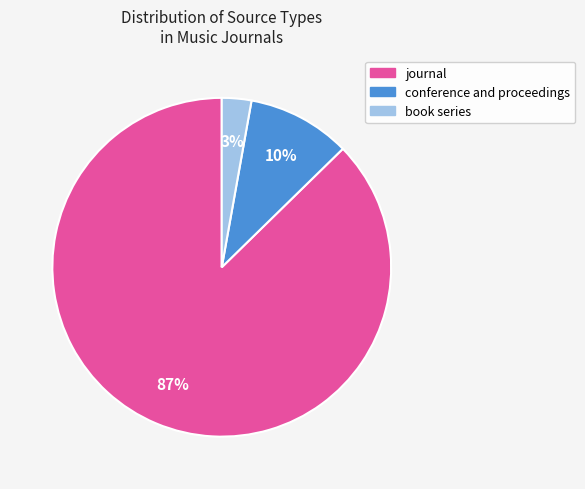

Does journal represent more than half of the total?

Yes